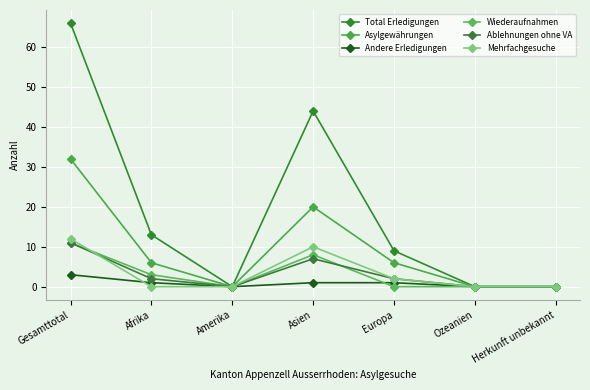

At which category is the sum across all series the highest?

Gesamttotal